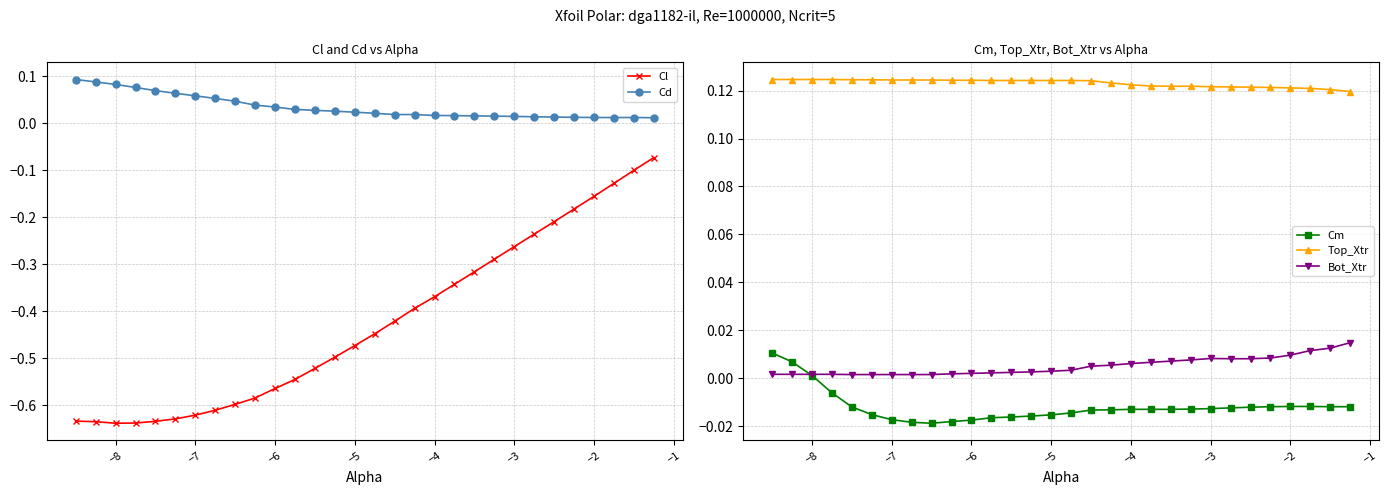

The value of Top_Xtr at −4 is 0.2. True or false?

False